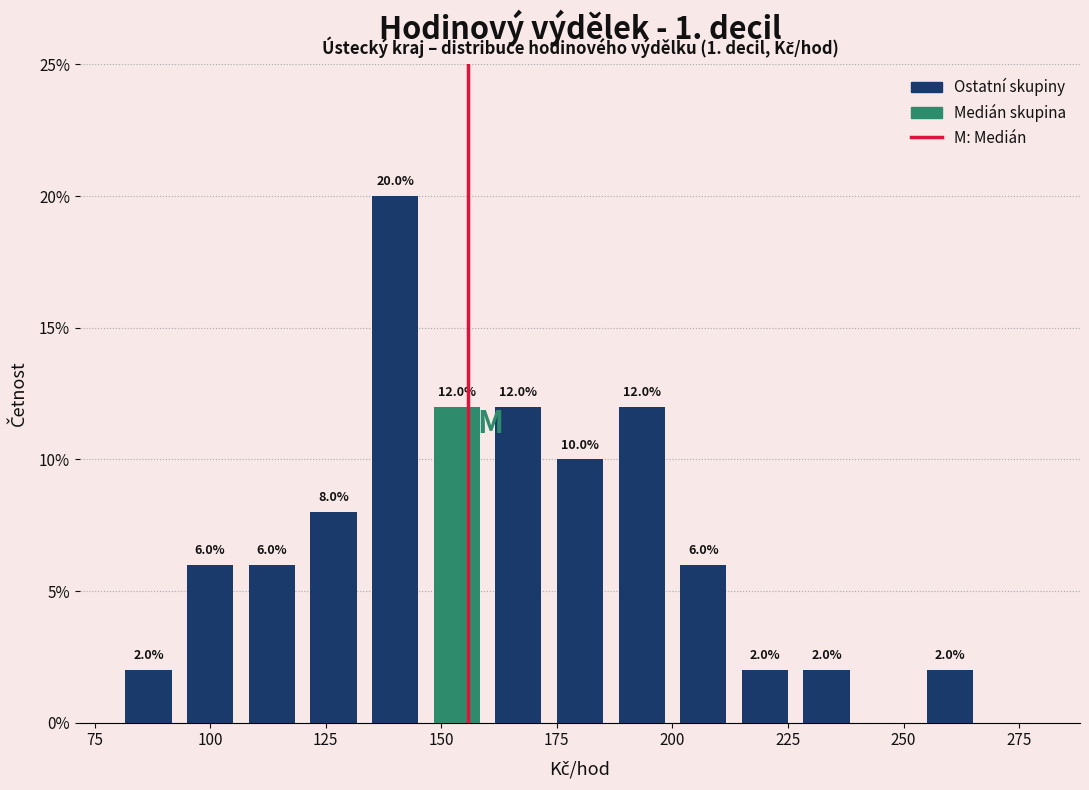

Read against the x-axis, roughly where is the centre of the tallest bar?

140